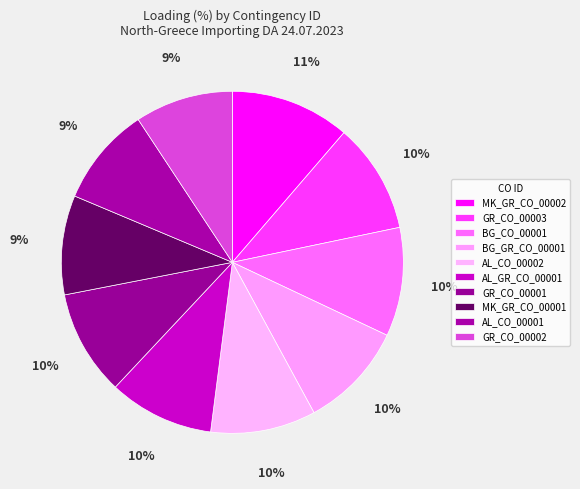

Which category has the biggest portion of the pie?

MK_GR_CO_00002